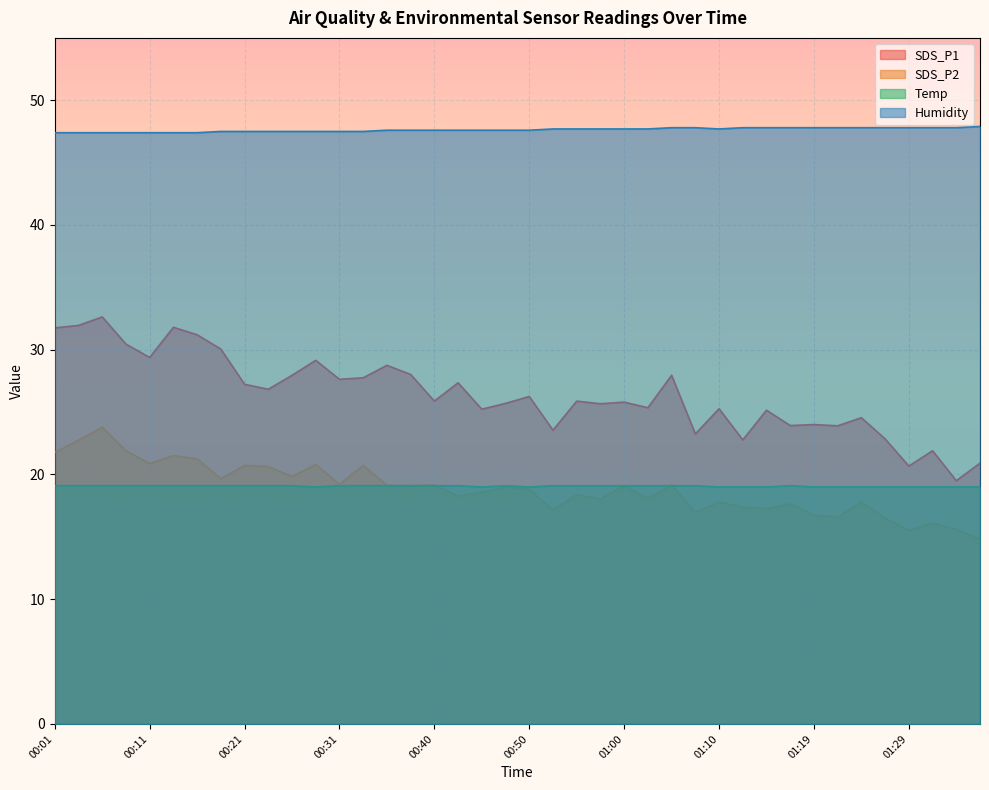

Reading right to left, what are all the values shown in this chart?

SDS_P1: 20.9	19.5	21.9	20.7	22.9	24.6	23.9	24.0	23.9	25.1	22.8	25.3	23.2	27.9	25.4	25.8	25.7	25.9	23.6	26.2	25.7	25.2	27.4	25.9	28.0	28.8	27.8	27.6	29.1	27.9	26.8	27.2	30.1	31.2	31.8	29.4	30.4	32.6	31.9	31.8
SDS_P2: 14.8	15.6	16.1	15.5	16.5	17.8	16.6	16.8	17.6	17.3	17.4	17.8	16.9	19.1	18.1	19.1	18.0	18.4	17.2	18.8	19.0	18.6	18.3	19.2	19.1	19.1	20.7	19.2	20.8	19.9	20.6	20.7	19.7	21.2	21.5	20.9	21.9	23.8	22.8	21.8
Temp: 19.0	19.0	19.0	19.0	19.0	19.0	19.0	19.0	19.1	19.0	19.0	19.0	19.1	19.1	19.1	19.1	19.1	19.1	19.1	19.0	19.1	19.0	19.1	19.1	19.1	19.1	19.1	19.1	19.0	19.1	19.1	19.1	19.1	19.1	19.1	19.1	19.1	19.1	19.1	19.1
Humidity: 47.9	47.8	47.8	47.8	47.8	47.8	47.8	47.8	47.8	47.8	47.8	47.7	47.8	47.8	47.7	47.7	47.7	47.7	47.7	47.6	47.6	47.6	47.6	47.6	47.6	47.6	47.5	47.5	47.5	47.5	47.5	47.5	47.5	47.4	47.4	47.4	47.4	47.4	47.4	47.4